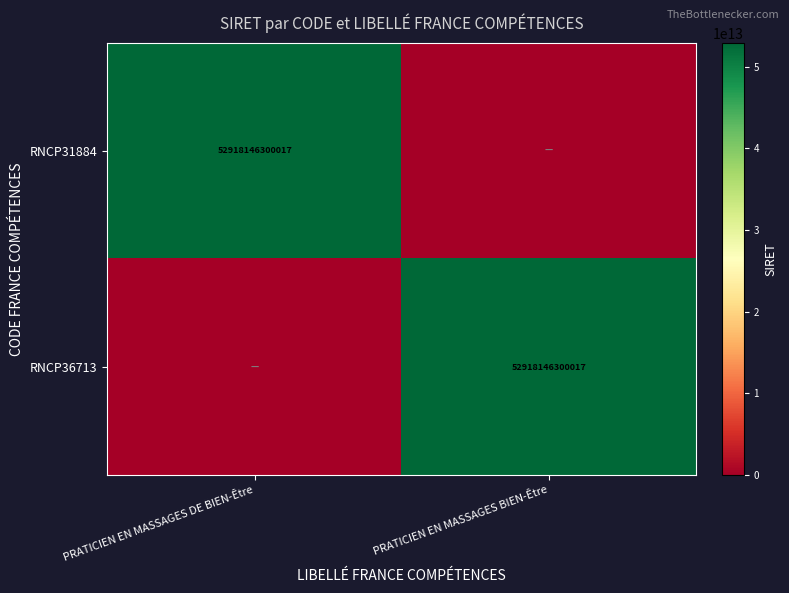

True or false: RNCP31884 has a value of 52918146300017 at PRATICIEN EN MASSAGES DE BIEN-Être.

True